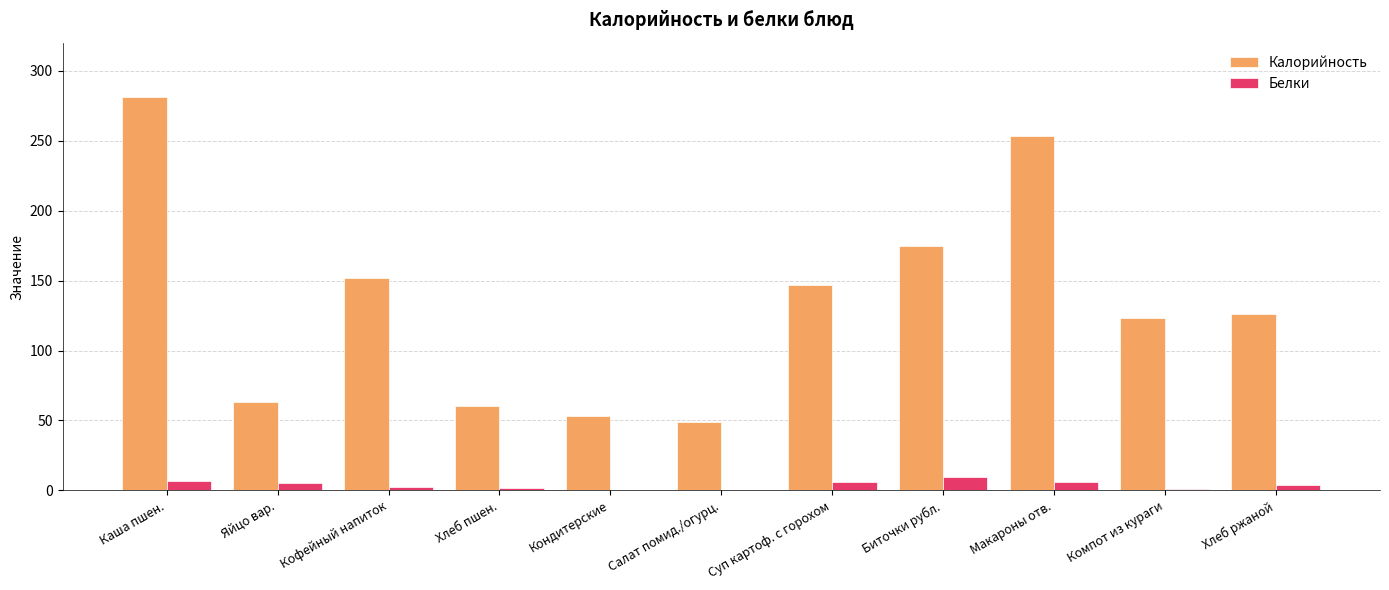

Between Кофейный напиток and Компот из кураги, which series saw the biggest shift?

Калорийность